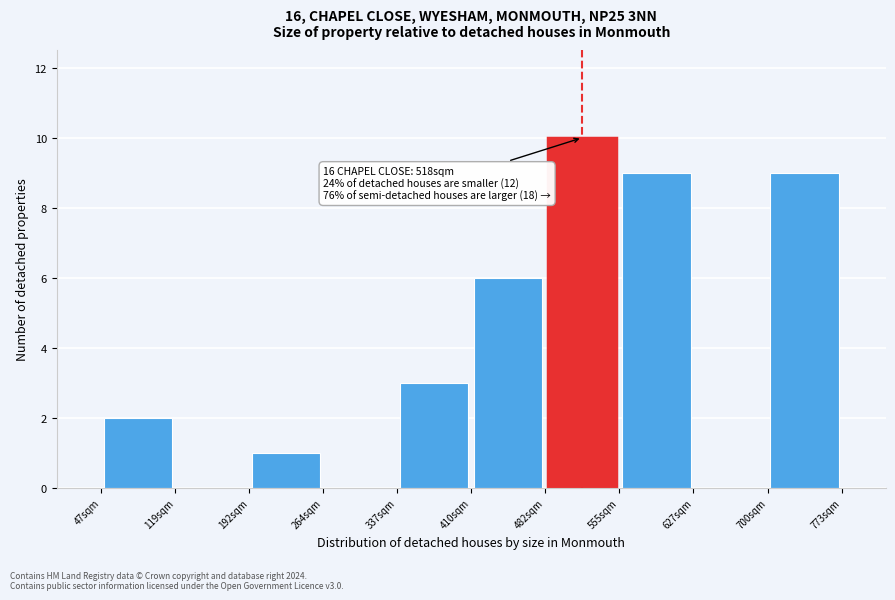

Over which range of the x-axis is the bar tallest?

480 to 560